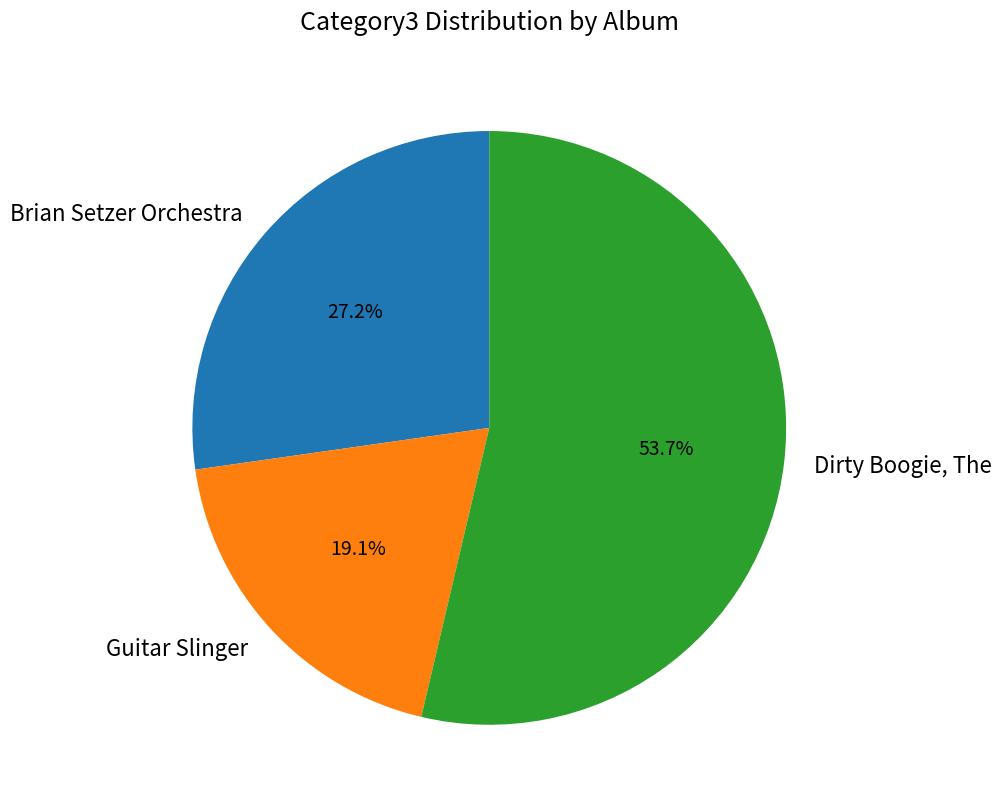

How much of the chart is everything except Guitar Slinger?

80.9%